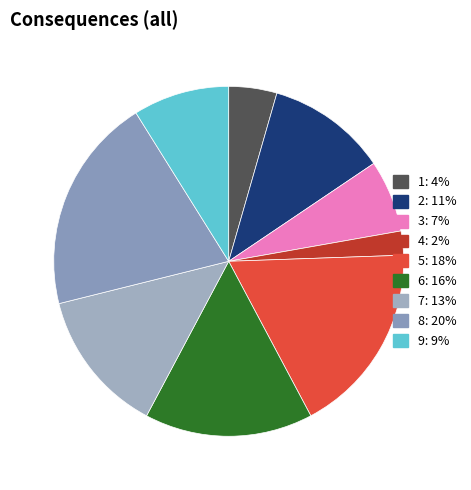

Combined, do 6 and 7 account for over 50%?

No